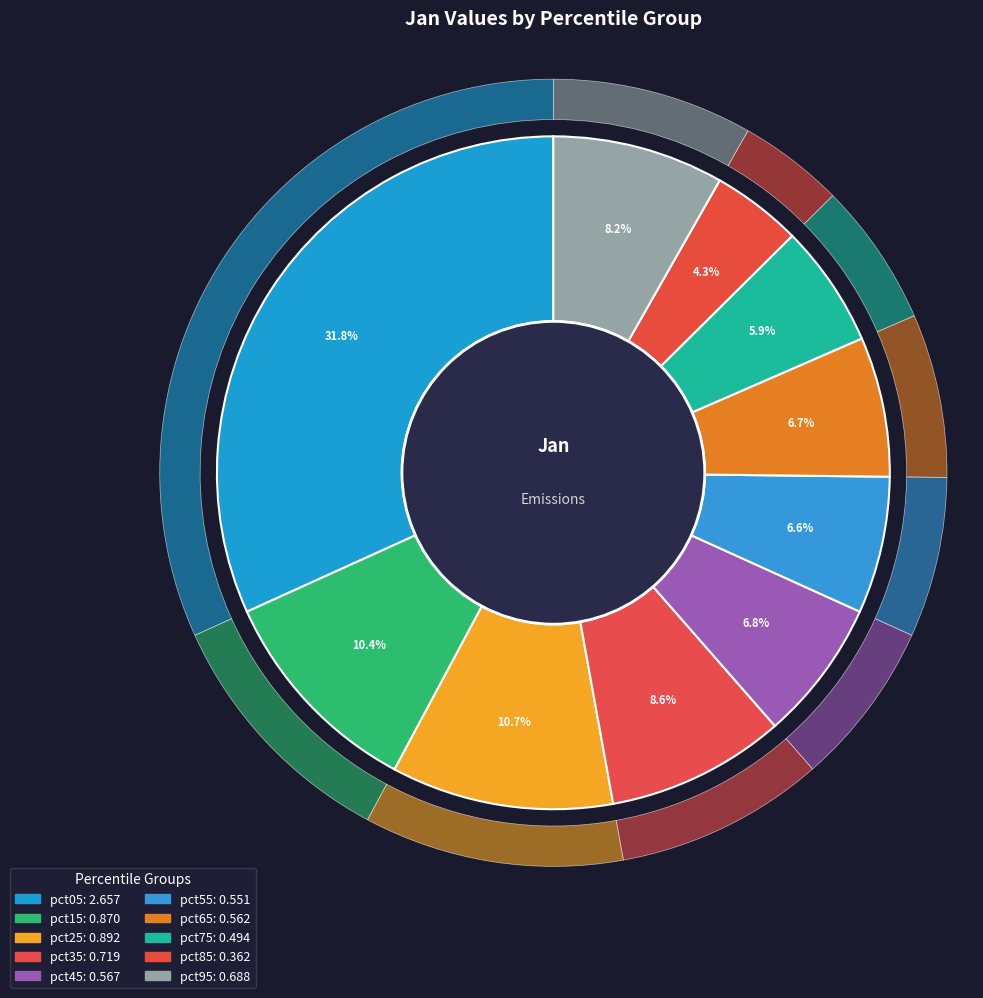

Is there any slice that represents more than half of the pie?

No